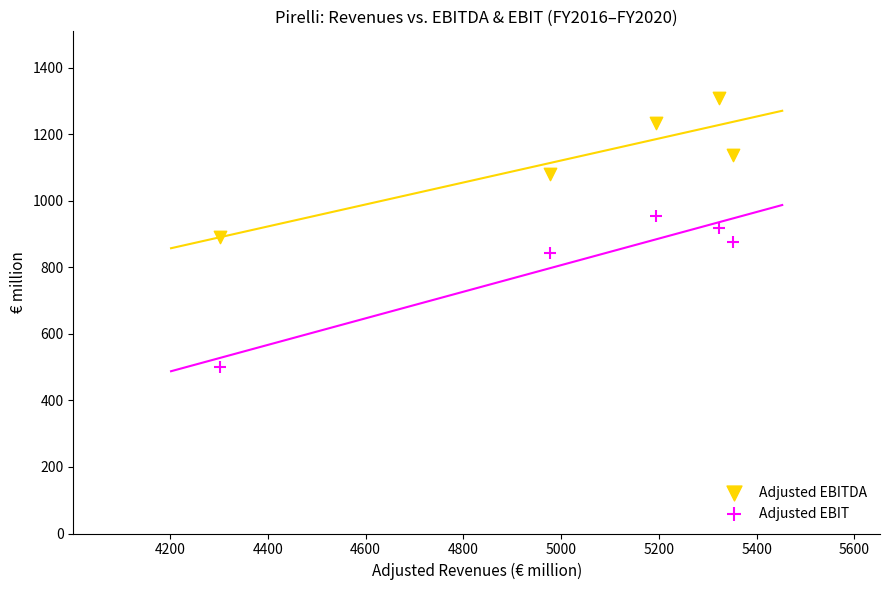

Which series contains the lowest Y value?

Adjusted EBIT